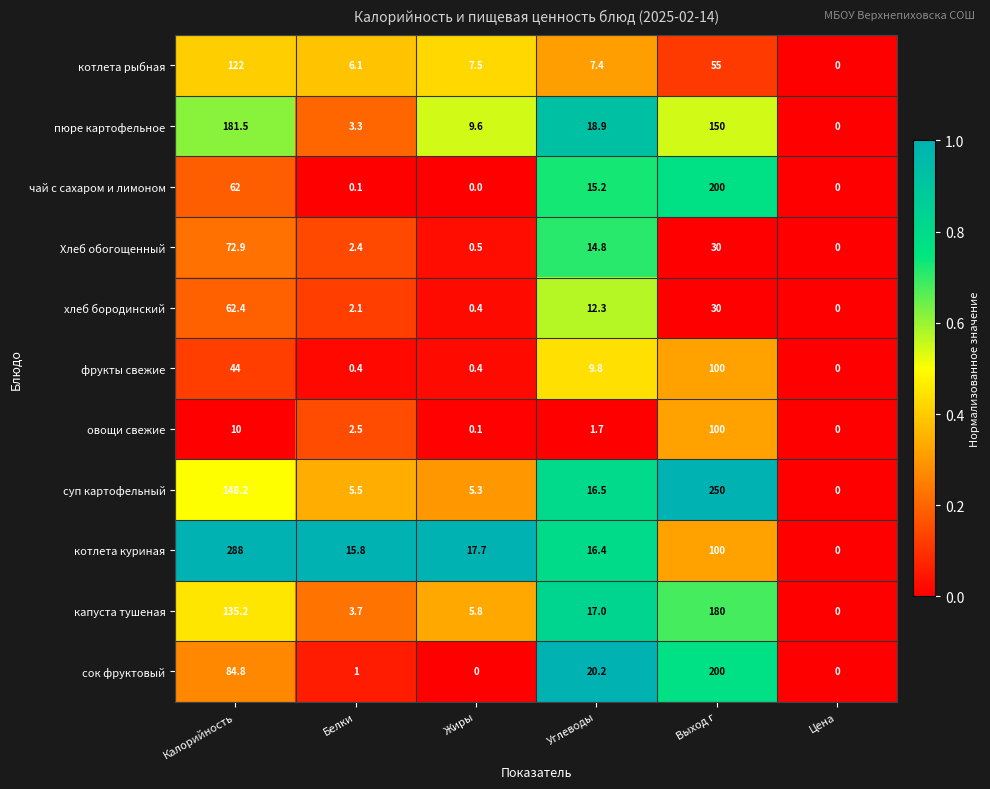

True or false: овощи свежие has a value of 174.1 at Выход г.

False